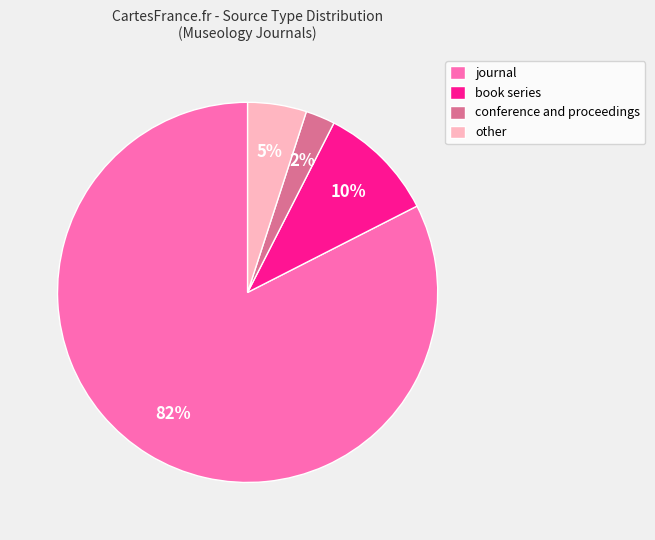

To the nearest percent, what percentage of the pie is other?

5%